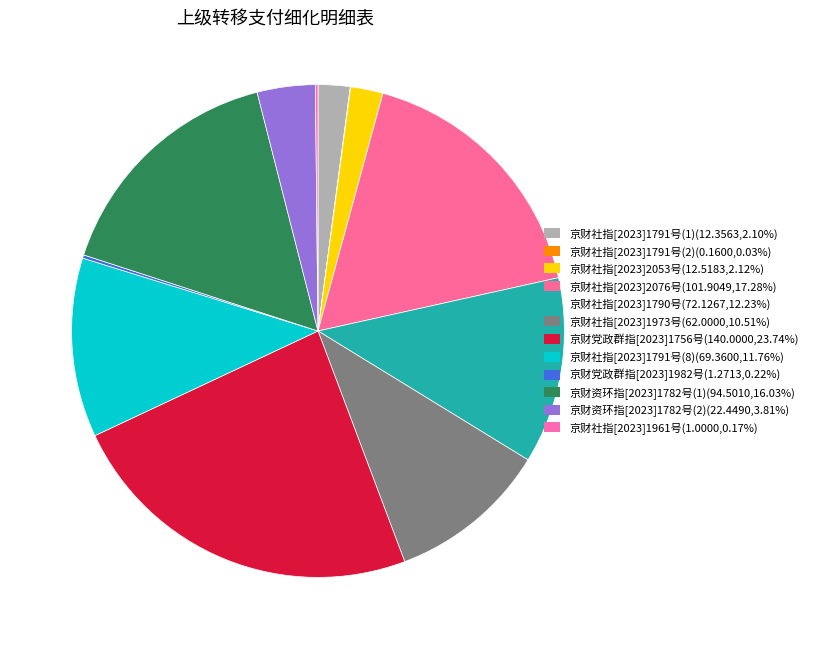

Count the number of slices in the pie.

12